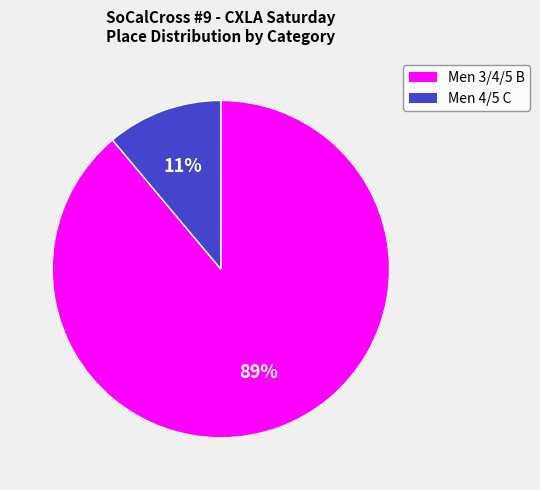

To the nearest percent, what is the difference between the Men 3/4/5 B and Men 4/5 C slice percentages?

78%